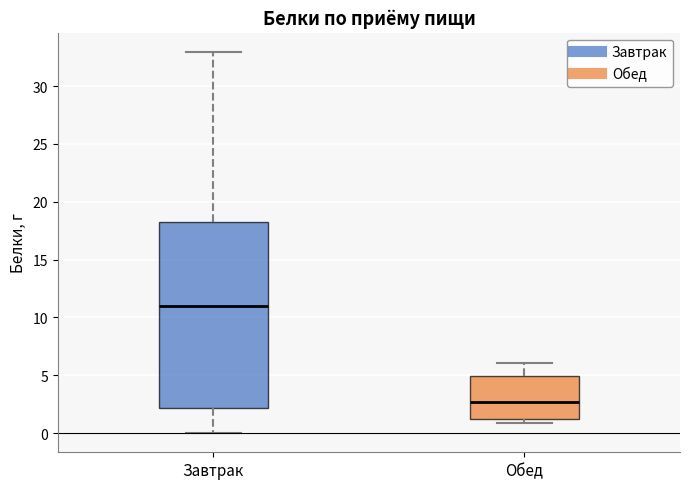

Reading left to right, transcribe this box plot: for each box, give where its median line is, the range the box spans, and where its two whiskers end, as read against the y-axis. The values are not printed on the chart, so give them approximately, as read against the axis.

Завтрак: median 11.0, box 2.0 to 18.5, whiskers 0.0 to 33.0
Обед: median 2.5, box 1.5 to 5.0, whiskers 1.0 to 6.0